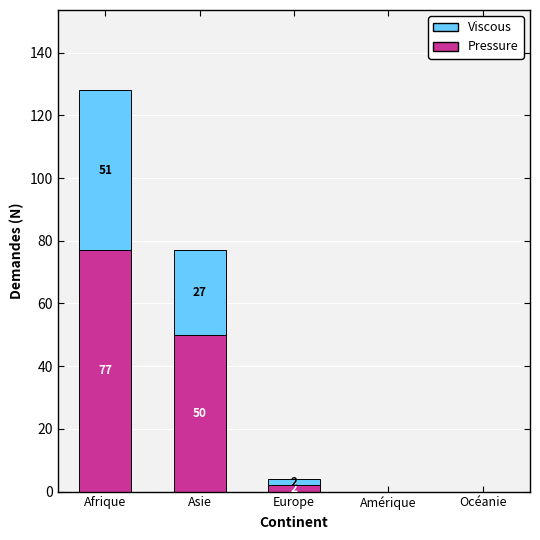

What is the sum of all Pressure values?

129